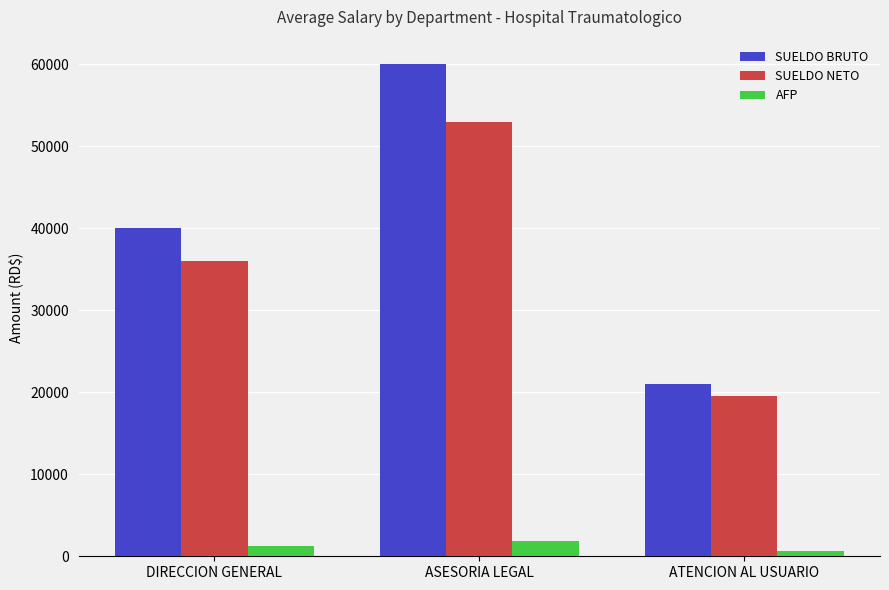

Where is SUELDO NETO nearest to the value 36233?

DIRECCION GENERAL